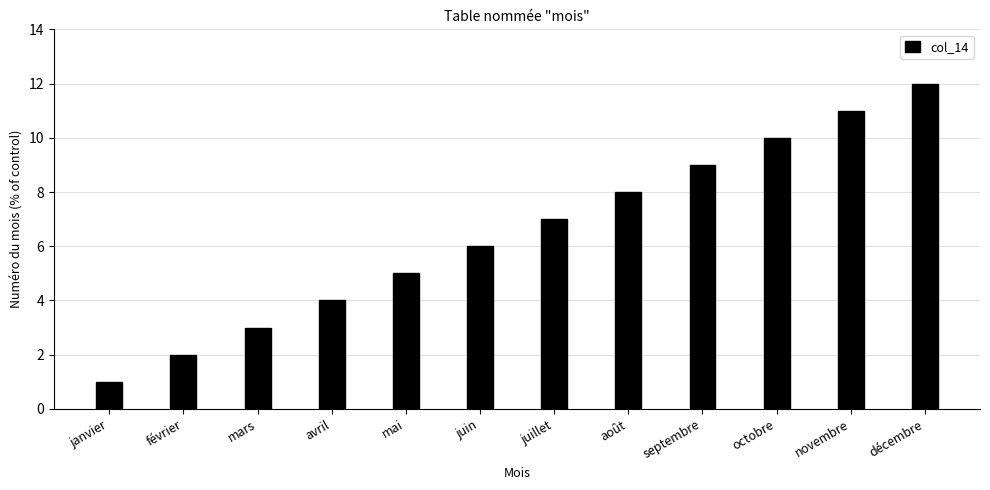

Which has a higher value, novembre or avril?

novembre